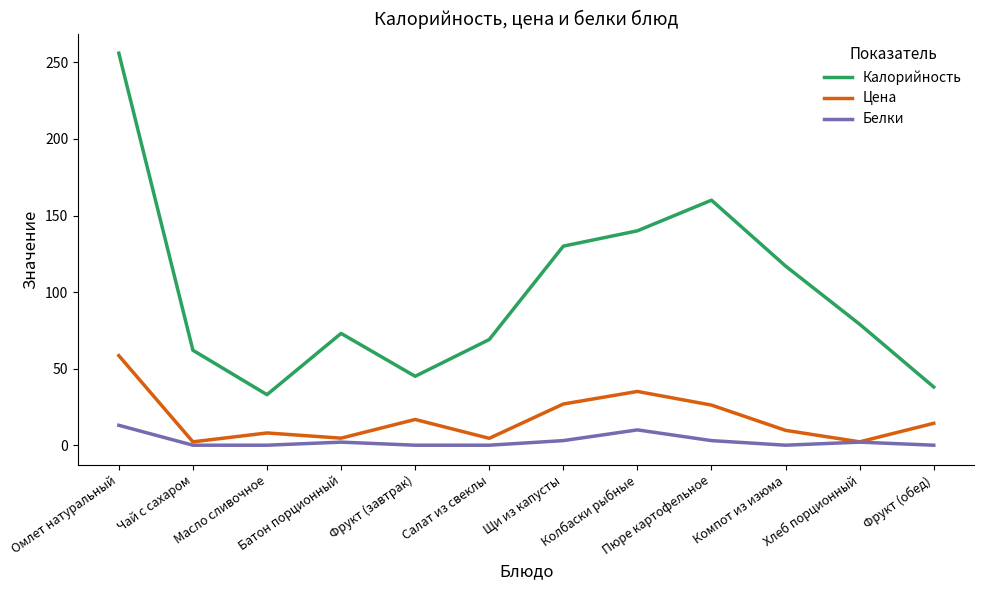

True or false: Калорийность and Белки intersect in this chart.

False